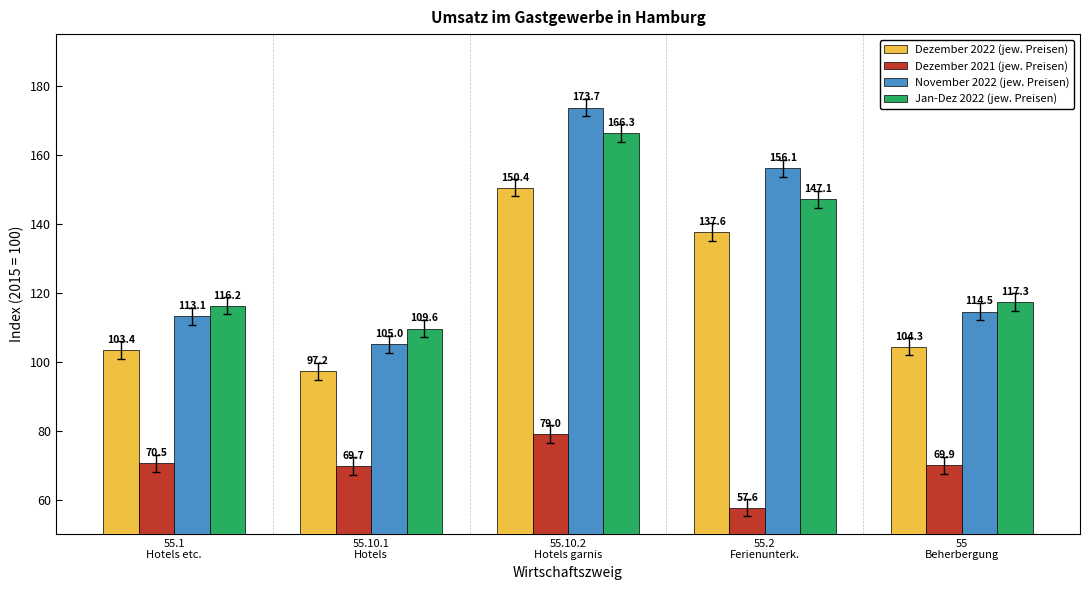

True or false: November 2022 (jew. Preisen) has a value of 69.7 at 55
Beherbergung.

False